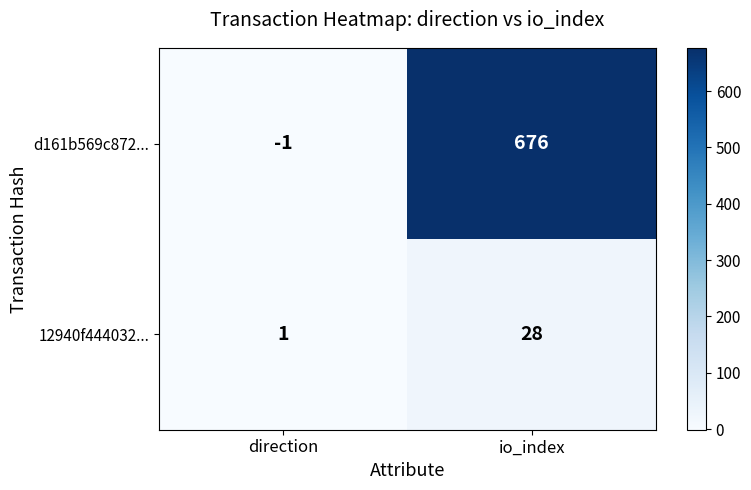

What is the sum of all d161b569c872... values?

675